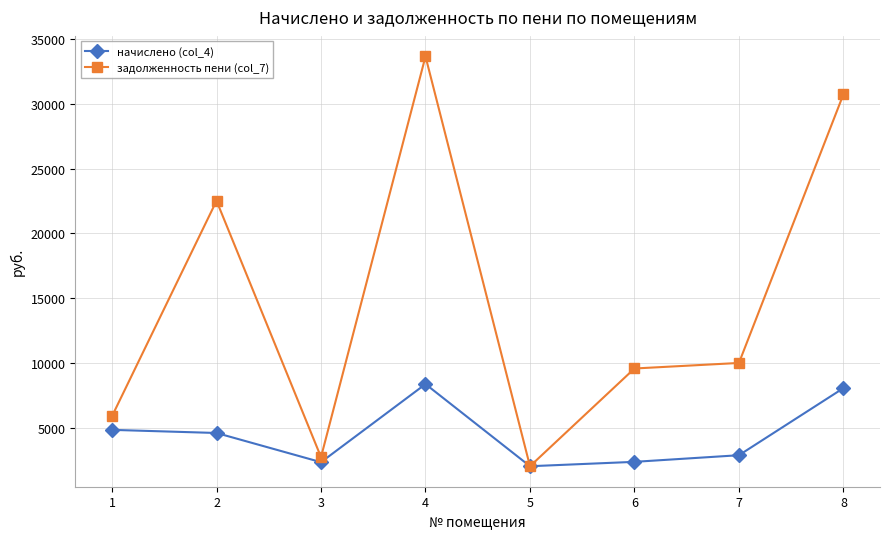

Which series has the largest range (max minus min)?

задолженность пени (col_7)